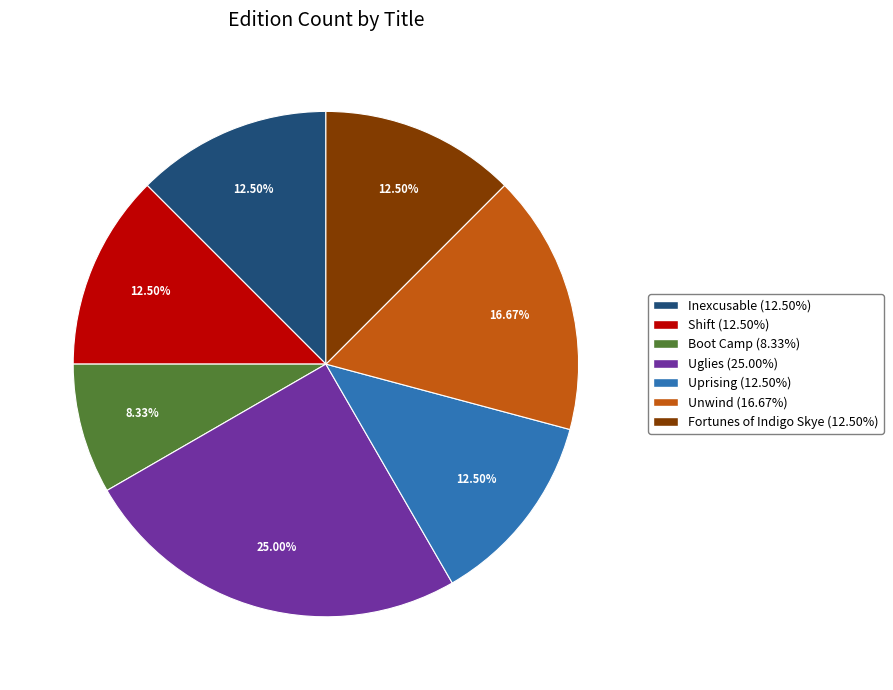

Is there a majority slice in this chart?

No